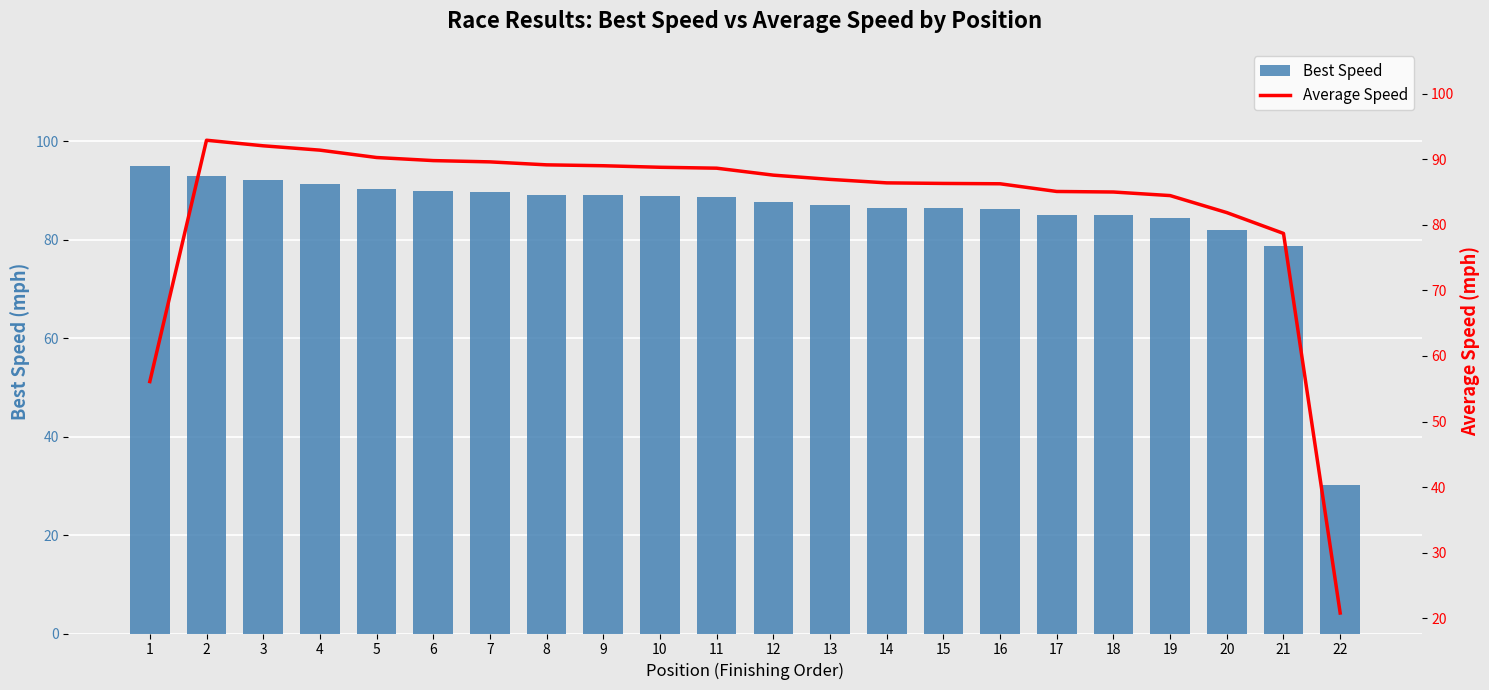

Reading right to left, list all the values displayed in this chart.

Best Speed: 22=30.2	21=78.7	20=81.9	19=84.4	18=85.0	17=85.1	16=86.2	15=86.3	14=86.4	13=86.9	12=87.6	11=88.6	10=88.8	9=89.0	8=89.1	7=89.6	6=89.8	5=90.2	4=91.4	3=92.0	2=92.9	1=95.0
Average Speed: 22=20.8	21=78.7	20=81.9	19=84.4	18=85.0	17=85.1	16=86.2	15=86.3	14=86.4	13=86.9	12=87.6	11=88.6	10=88.8	9=89.0	8=89.1	7=89.6	6=89.8	5=90.2	4=91.4	3=92.0	2=92.9	1=56.1